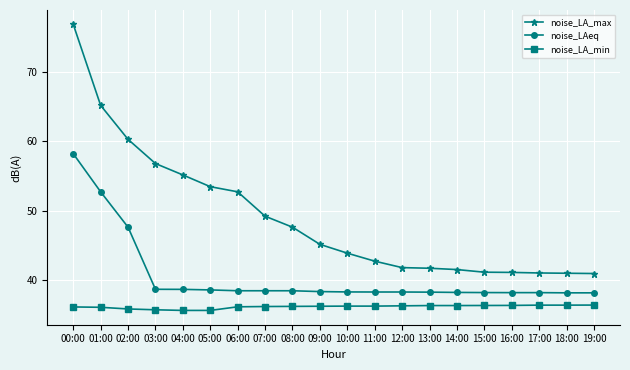

What is the value of the noise_LA_min point at the 12th from the left?

36.3